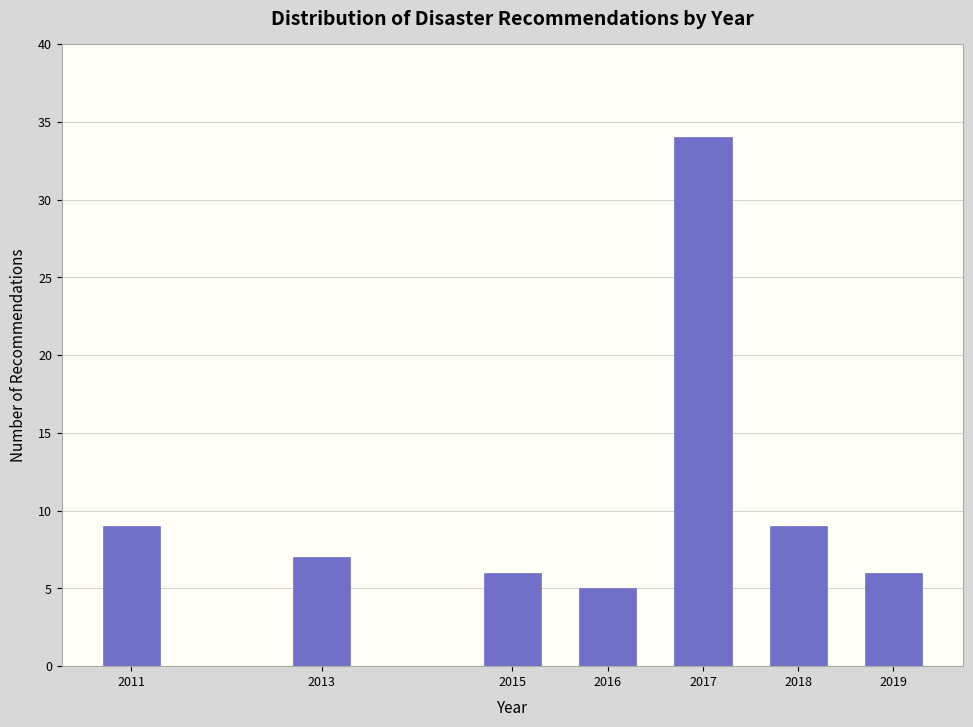

Reading left to right, transcribe all the data shown in this chart.

2011=9	2013=7	2015=6	2016=5	2017=34	2018=9	2019=6